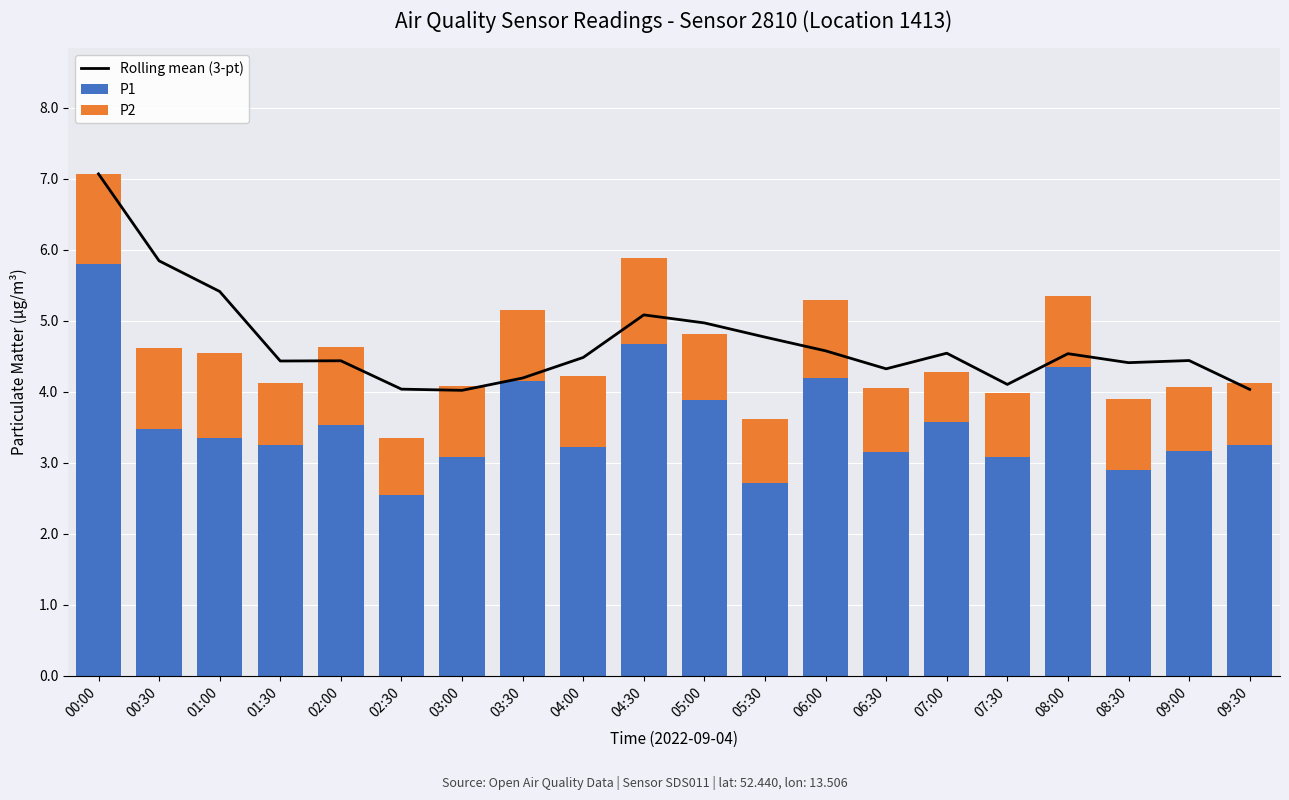

At which label does P2 reach its minimum?

07:00